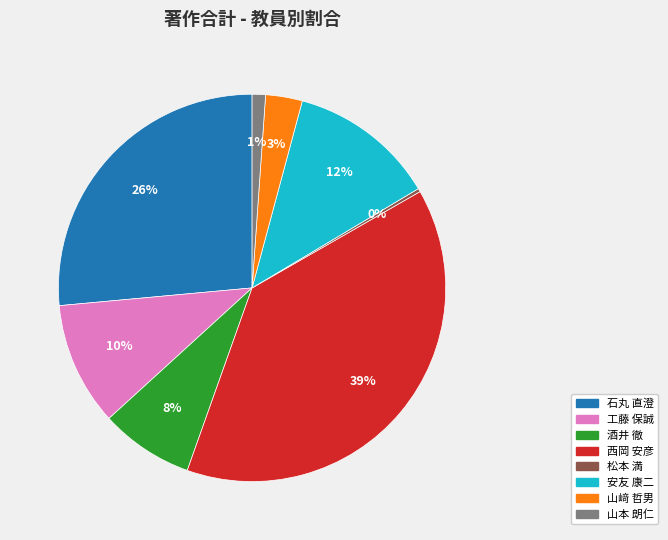

To the nearest percent, what is the average slice percentage?

12%